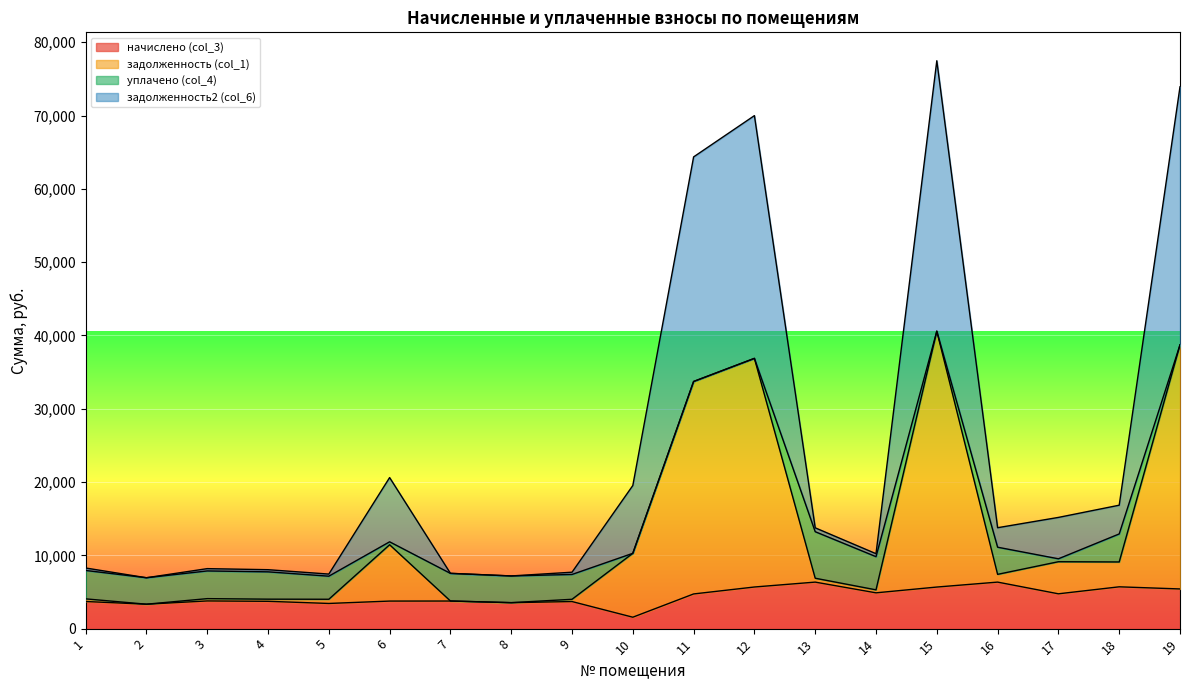

What is the difference between the задолженность2 (col_6) values at 8 and 10?

12336.8